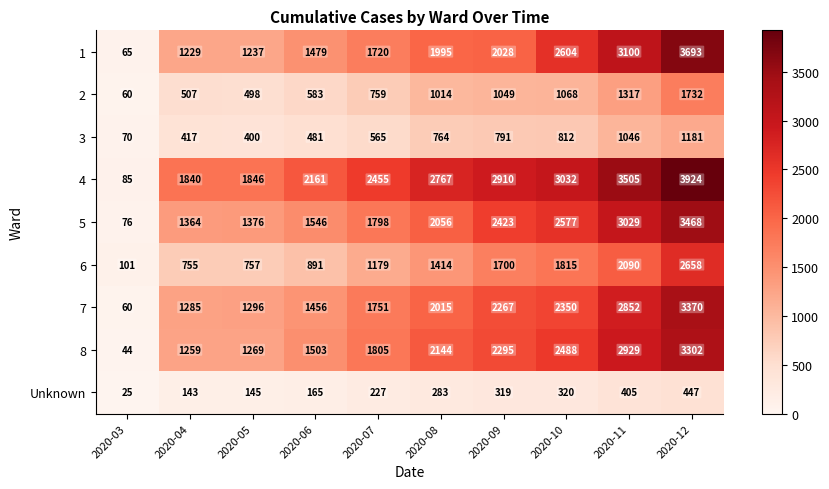

What is the sum of all 2 values?

8587